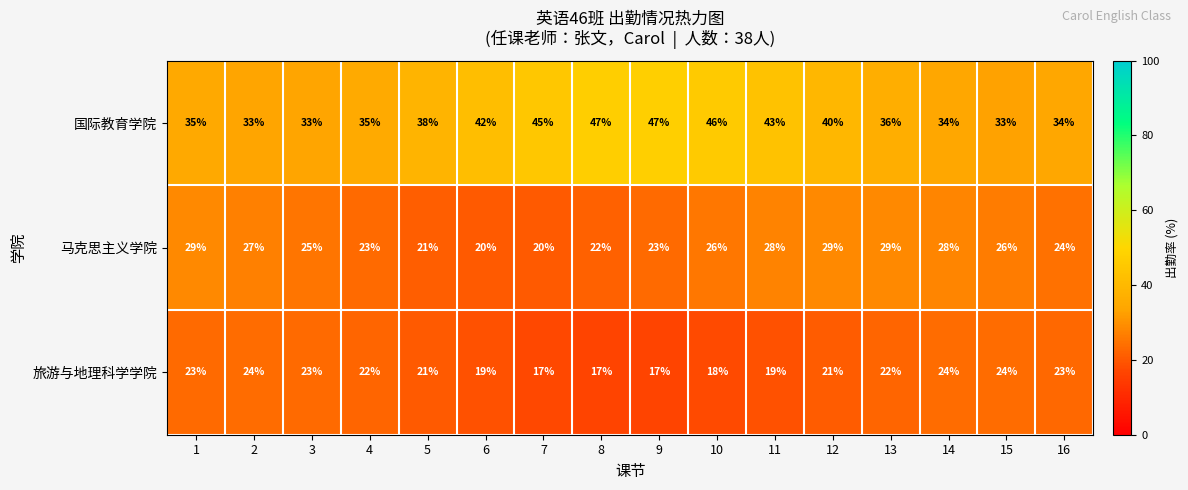

What is the total value across all series at 16?

94